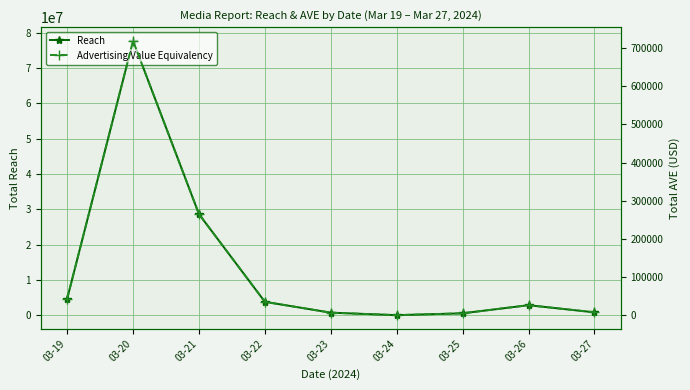

What is the lowest value of the Reach series?

39783